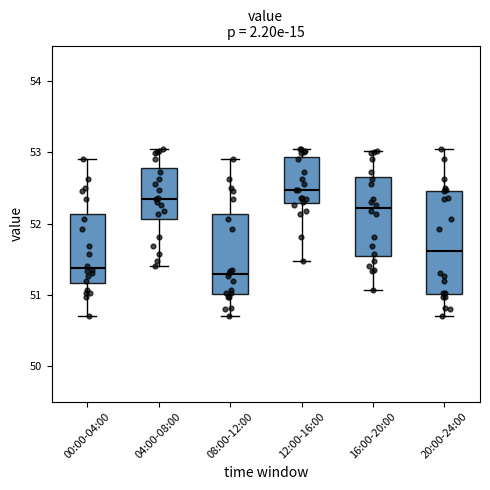

Reading left to right, read every box against the y-axis: the position of its median line, the range the box covers, and the ends of its whiskers. The values are not printed on the chart, so give them approximately, as read against the axis.

00:00-04:00: median 51.4, box 51.2 to 52.1, whiskers 50.7 to 52.9
04:00-08:00: median 52.4, box 52.1 to 52.8, whiskers 51.4 to 53.1
08:00-12:00: median 51.3, box 51.0 to 52.1, whiskers 50.7 to 52.9
12:00-16:00: median 52.5, box 52.3 to 52.9, whiskers 51.5 to 53.1
16:00-20:00: median 52.2, box 51.5 to 52.7, whiskers 51.1 to 53.0
20:00-24:00: median 51.6, box 51.0 to 52.5, whiskers 50.7 to 53.1